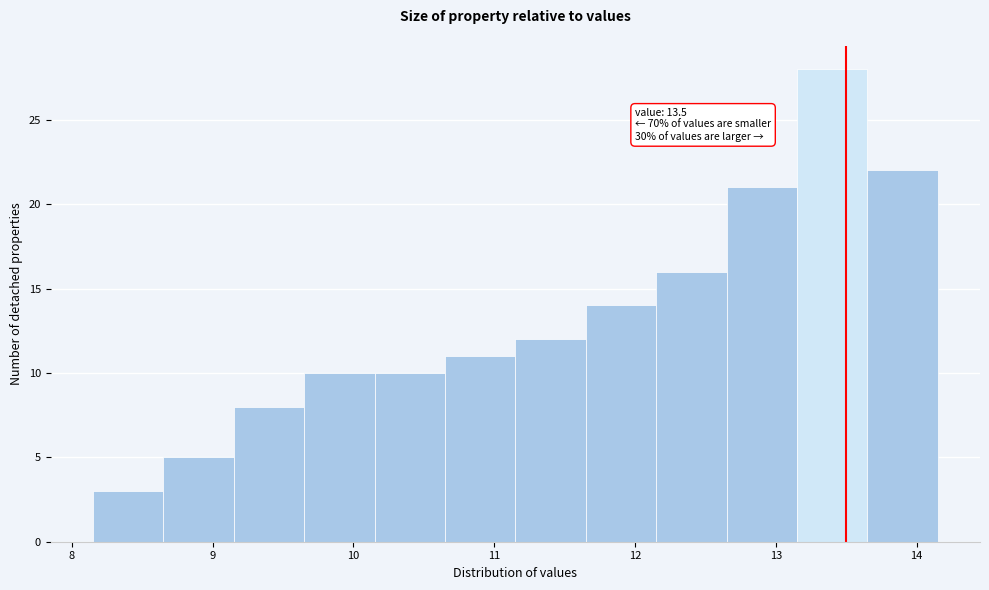

Over which range of the x-axis is the bar tallest?

13.15 to 13.65